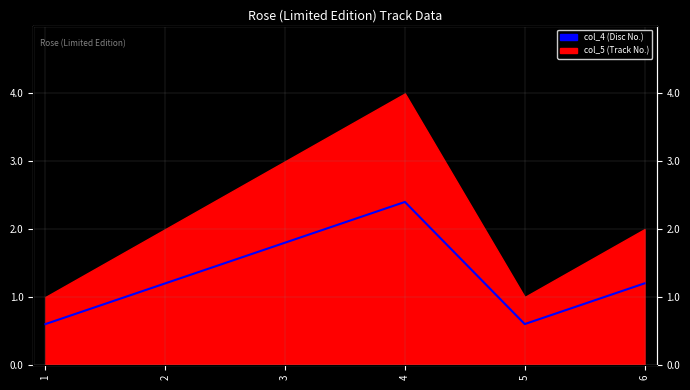

At which category does the data reach its first local valley?

5